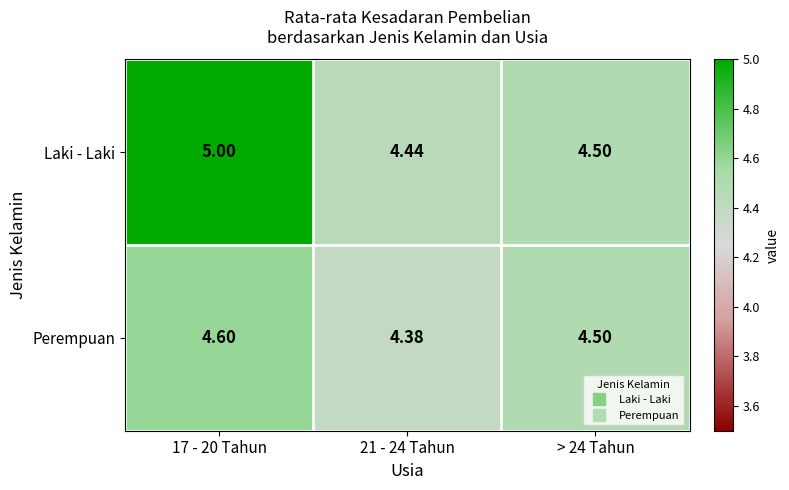

Is the value of Laki - Laki at 21 - 24 Tahun greater than the value of Perempuan at 21 - 24 Tahun?

Yes